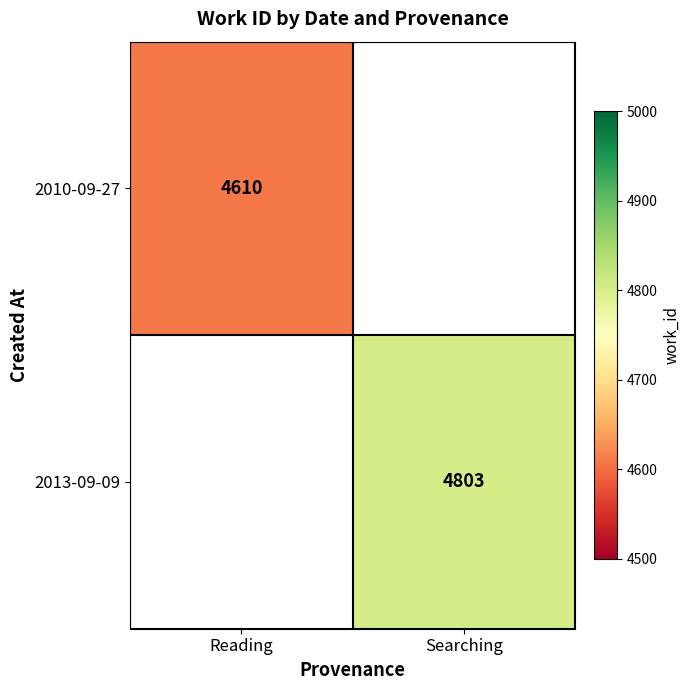

Between Reading and Searching, which is larger?

Searching